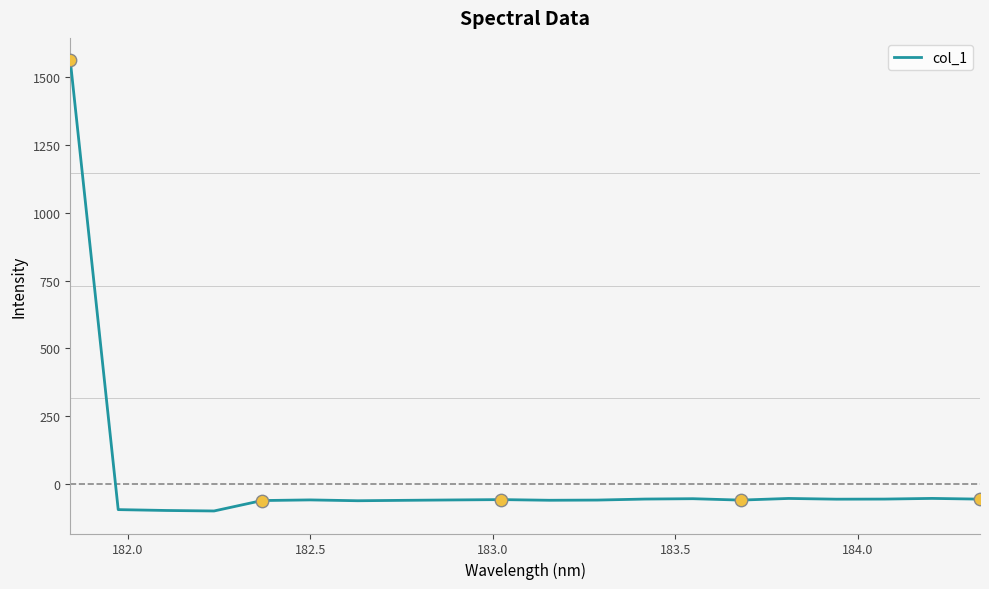

What is the difference between the maximum and minimum values?

1659.8